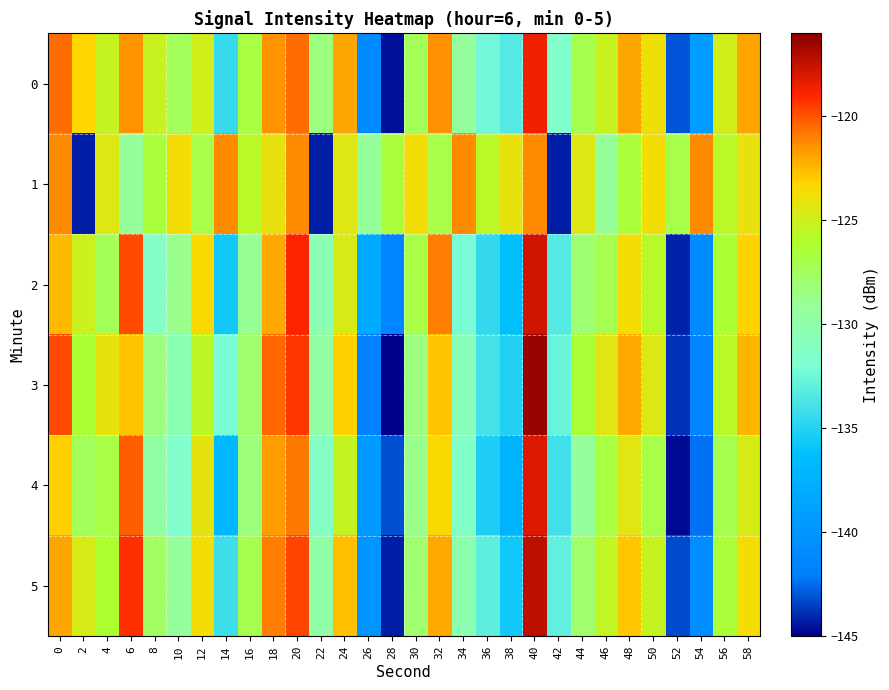

Reading left to right, what are all the values shown in this chart?

0: 0=-120.6	2=-123.3	4=-125.3	6=-121.5	8=-125.2	10=-127.4	12=-124.9	14=-134.4	16=-126.8	18=-121.4	20=-120.5	22=-128.4	24=-121.9	26=-141.0	28=-144.6	30=-127.3	32=-121.4	34=-129.3	36=-132.4	38=-133.4	40=-118.6	42=-131.6	44=-127.1	46=-125.2	48=-122.0	50=-123.9	52=-143.0	54=-139.4	56=-124.9	58=-121.9
1: 0=-121.3	2=-144.3	4=-124.5	6=-129.2	8=-126.4	10=-123.7	12=-126.9	14=-121.3	16=-125.7	18=-124.2	20=-121.3	22=-144.3	24=-124.5	26=-129.2	28=-126.4	30=-123.7	32=-126.9	34=-121.3	36=-125.7	38=-124.2	40=-121.3	42=-144.3	44=-124.5	46=-129.2	48=-126.4	50=-123.7	52=-126.9	54=-121.3	56=-125.7	58=-124.2
2: 0=-122.5	2=-125.1	4=-127.3	6=-119.8	8=-131.2	10=-128.7	12=-123.4	14=-135.6	16=-129.0	18=-122.1	20=-118.9	22=-130.4	24=-124.7	26=-138.2	28=-141.5	30=-126.8	32=-120.9	34=-132.1	36=-134.5	38=-136.2	40=-117.8	42=-133.4	44=-128.1	46=-127.0	48=-123.6	50=-125.8	52=-144.1	54=-140.9	56=-126.3	58=-123.2
3: 0=-119.8	2=-126.3	4=-124.1	6=-122.7	8=-128.4	10=-130.5	12=-125.6	14=-132.1	16=-127.8	18=-120.5	20=-119.3	22=-129.7	24=-123.1	26=-141.8	28=-145.2	30=-128.4	32=-122.7	34=-130.8	36=-133.9	38=-135.1	40=-116.4	42=-132.7	44=-126.4	46=-124.3	48=-122.1	50=-124.6	52=-143.8	54=-141.5	56=-125.7	58=-122.4
4: 0=-123.1	2=-127.4	4=-126.8	6=-120.3	8=-129.7	10=-131.6	12=-124.2	14=-136.9	16=-128.3	18=-121.7	20=-120.8	22=-131.2	24=-125.4	26=-139.6	28=-143.1	30=-128.7	32=-123.4	34=-131.5	36=-135.2	38=-137.4	40=-118.1	42=-134.1	44=-129.3	46=-126.7	48=-124.3	50=-126.9	52=-144.7	54=-142.3	56=-127.1	58=-124.8
5: 0=-121.9	2=-124.8	4=-126.1	6=-119.2	8=-127.6	10=-129.3	12=-123.7	14=-134.2	16=-127.1	18=-120.9	20=-119.7	22=-129.8	24=-122.6	26=-140.1	28=-144.3	30=-127.9	32=-122.1	34=-130.2	36=-133.1	38=-135.6	40=-117.3	42=-132.9	44=-127.8	46=-125.5	48=-122.8	50=-125.3	52=-143.2	54=-140.7	56=-126.5	58=-123.6